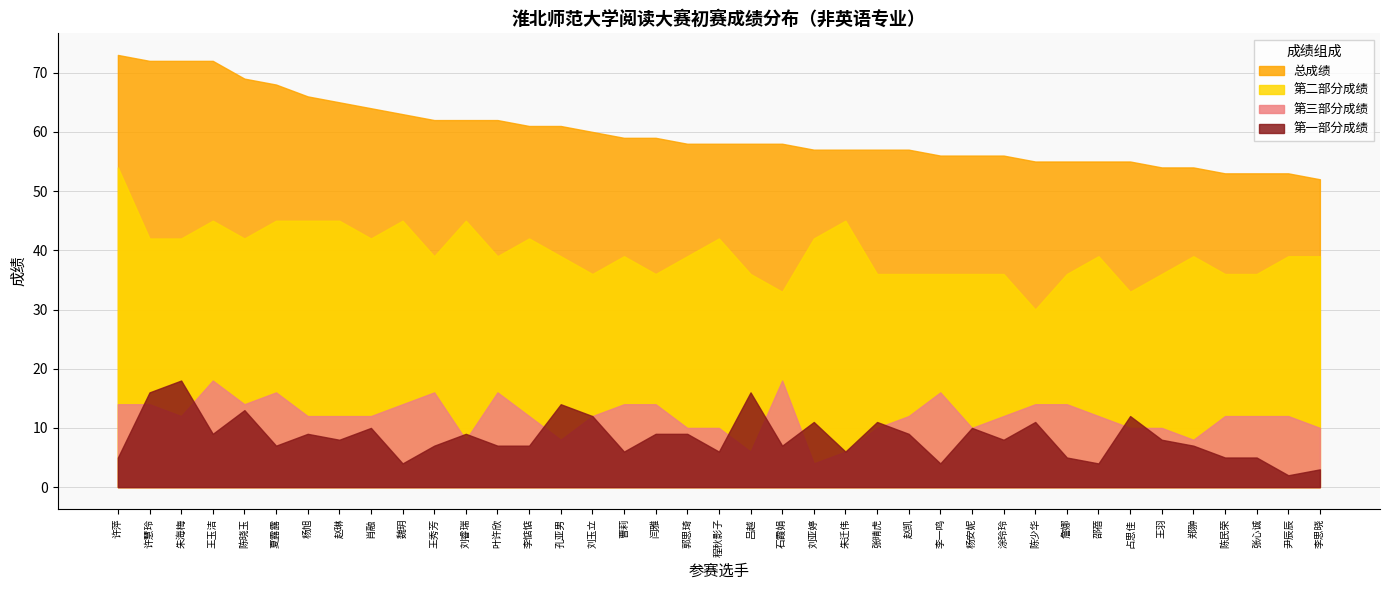

What are all the series names shown in the legend?

总成绩, 第二部分成绩, 第三部分成绩, 第一部分成绩